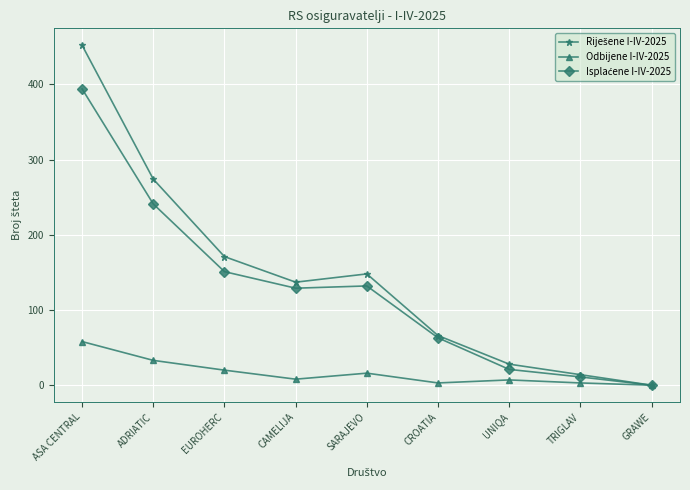

At which category is the sum across all series the highest?

ASA CENTRAL